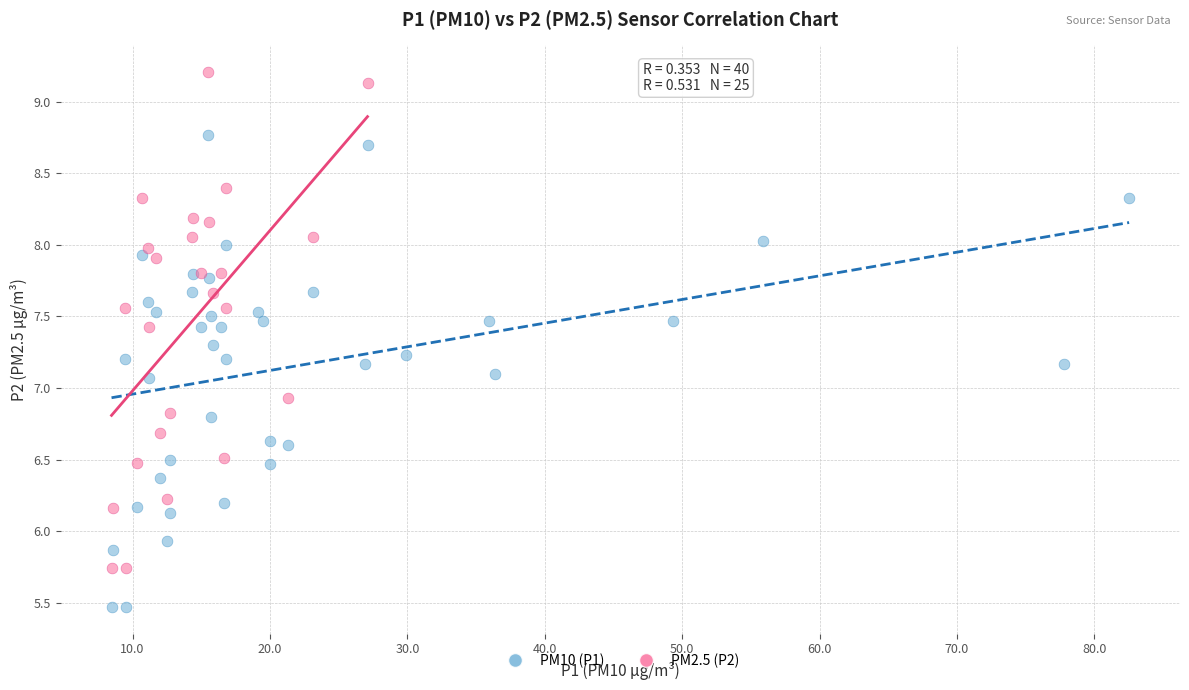

Which series contains the lowest Y value?

PM10 (P1)